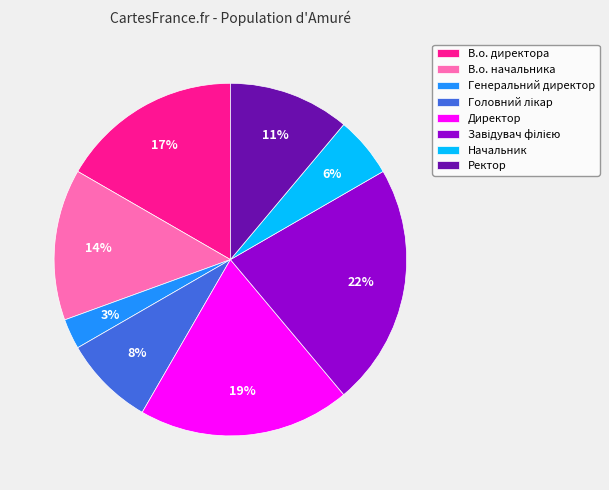

Count the number of slices in the pie.

8